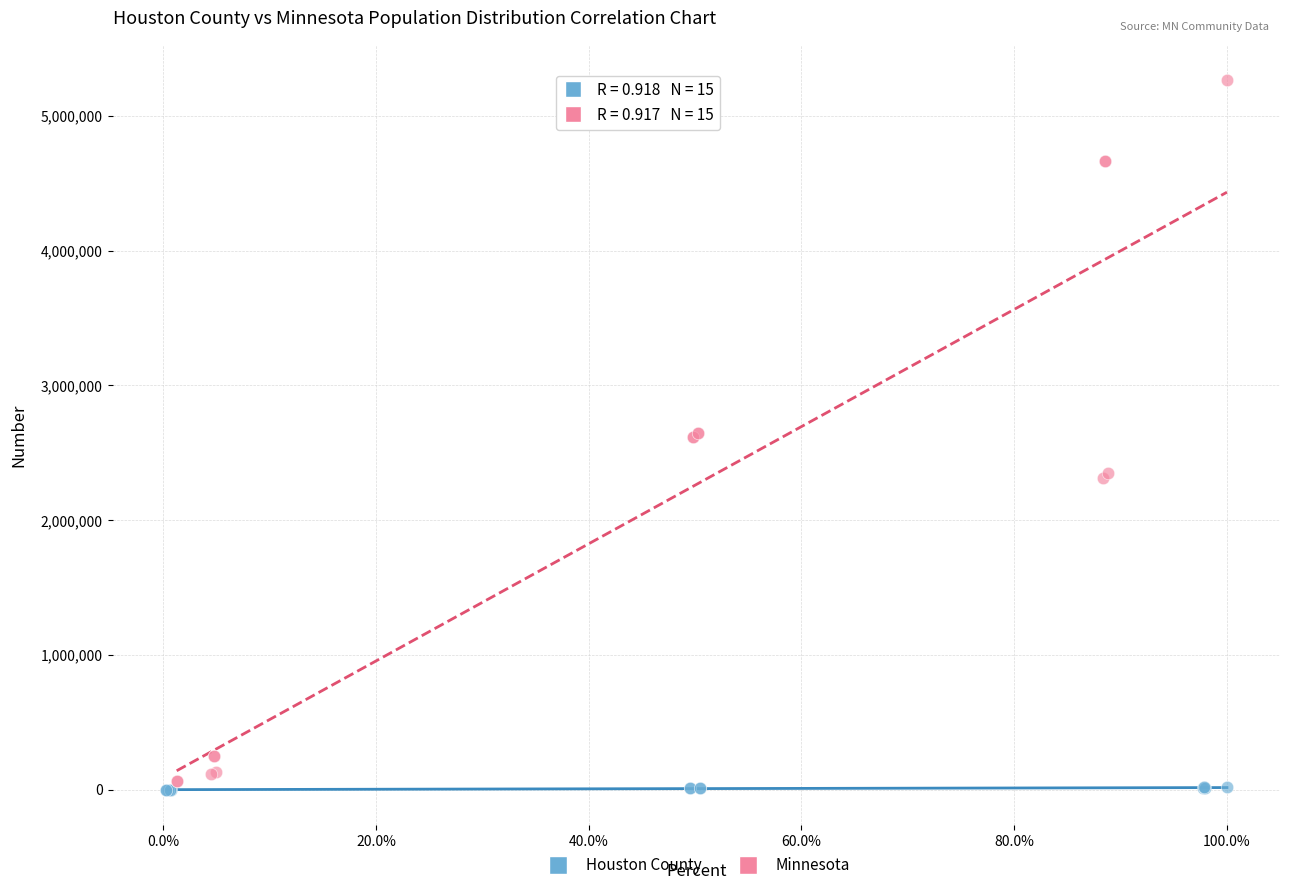

What are all the series names shown in the legend?

Houston County, Minnesota